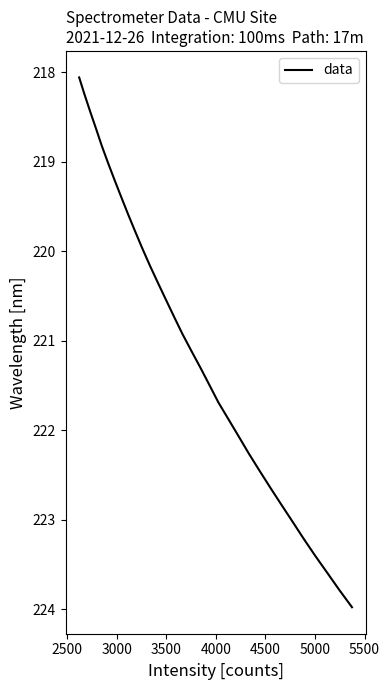

What is the difference between the maximum and minimum values?

5.9